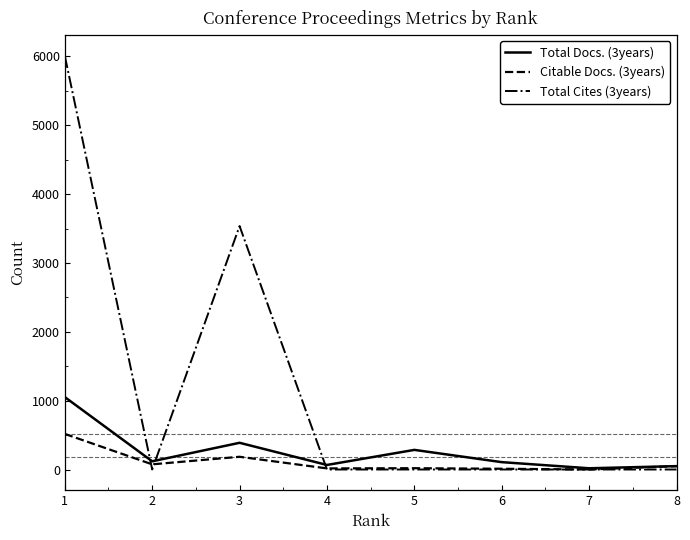

Rank the series by their maximum value, from lowest to highest.

Citable Docs. (3years), Total Docs. (3years), Total Cites (3years)